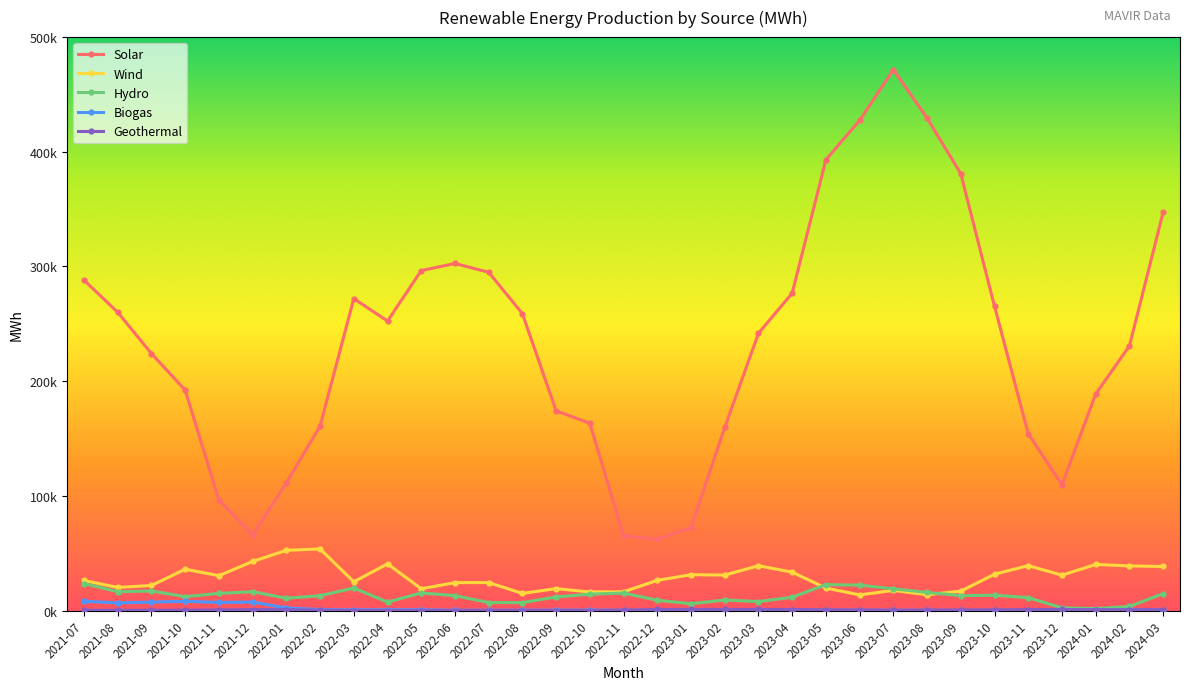

True or false: Geothermal and Biogas cross at least once.

True